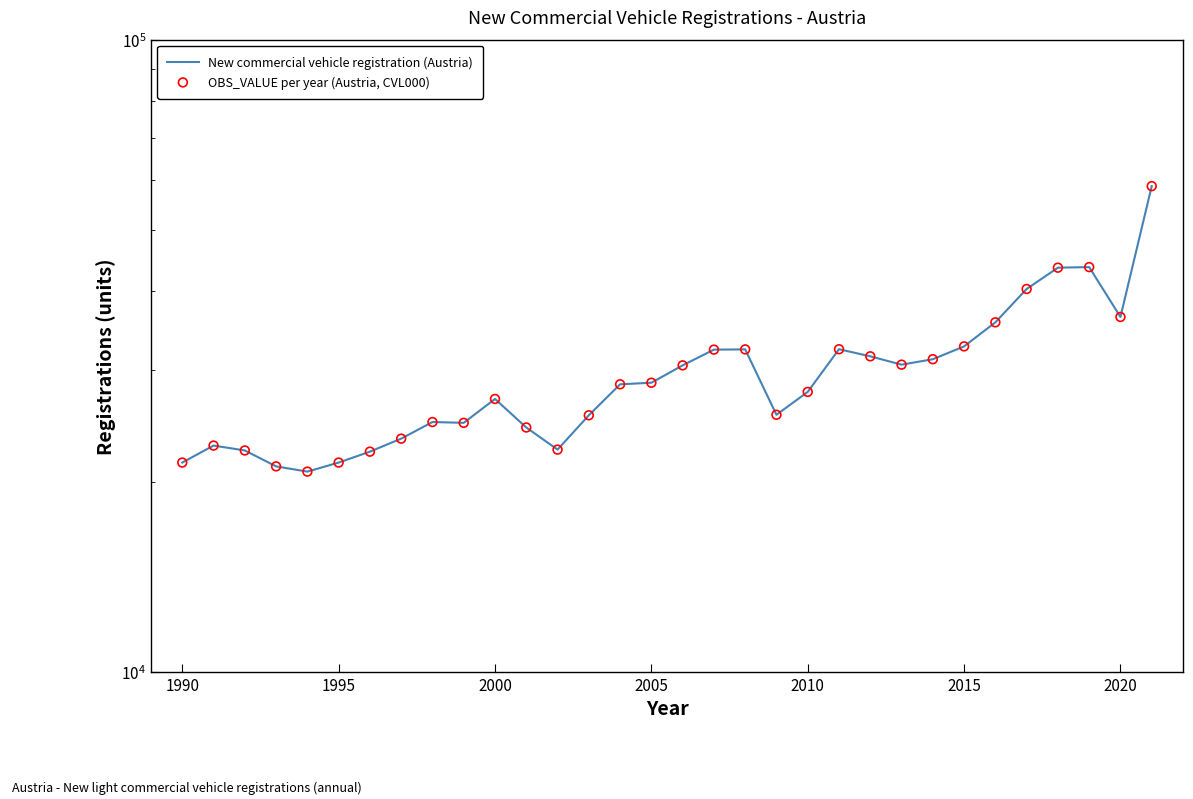

Is the value of OBS_VALUE per year (Austria, CVL000) at 9 greater than the value of New commercial vehicle registration (Austria) at 29?

No